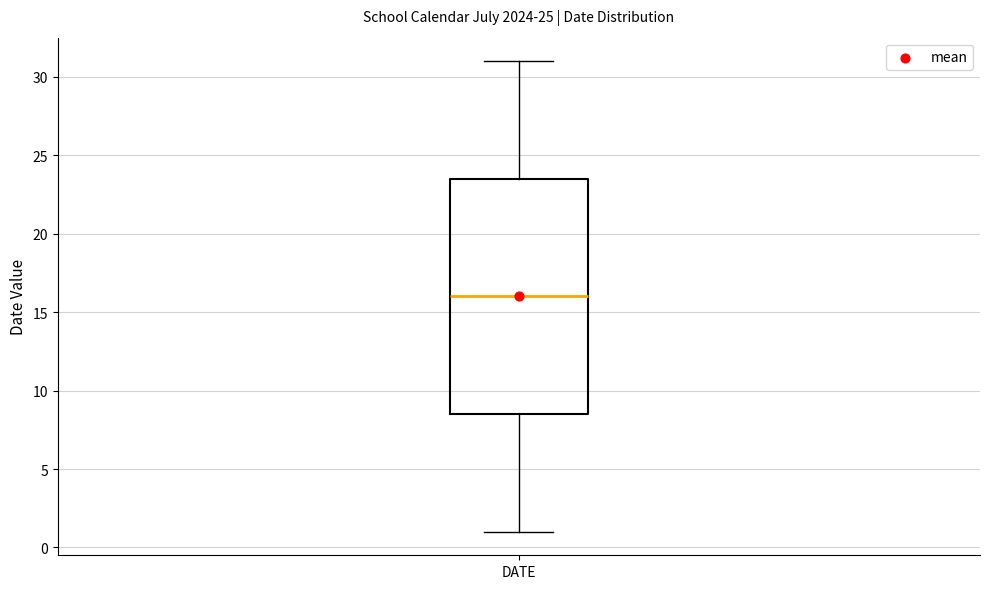

Read this box plot against the y-axis: the position of the median line, the range covered by the box, and the ends of both whiskers. The values are not printed on the chart, so give them approximately, as read against the axis.

median 16.0, box 8.5 to 23.5, whiskers 1.0 to 31.0